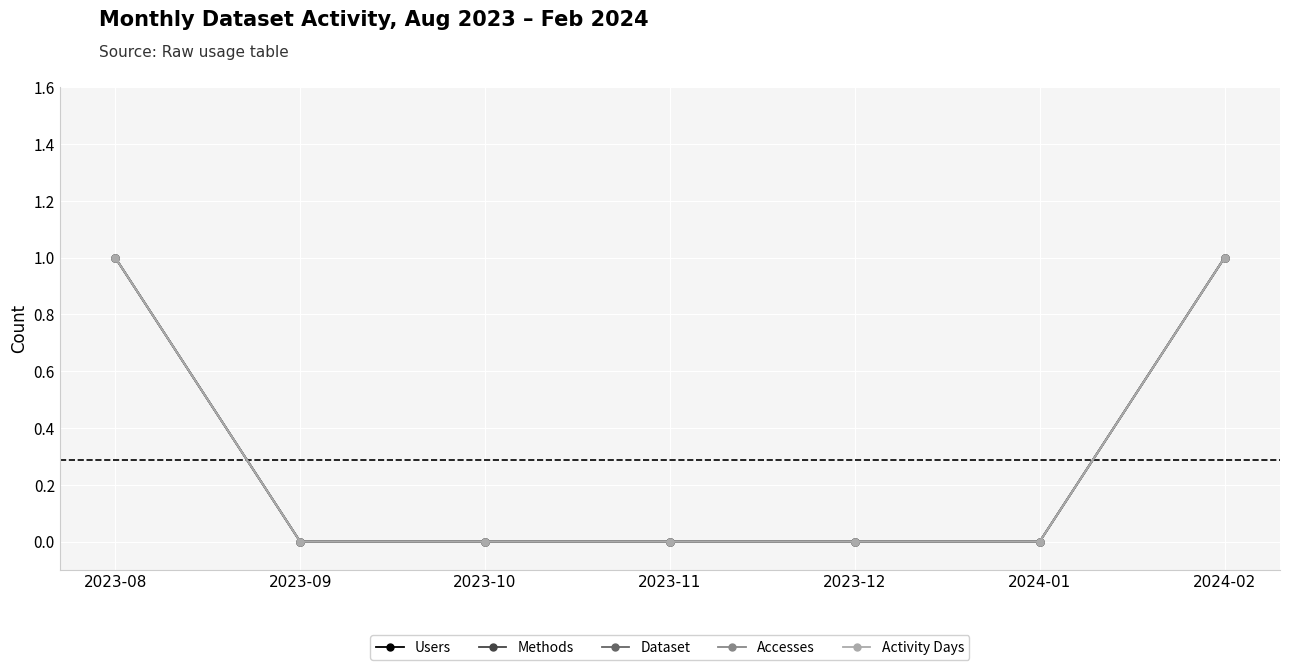

Between 2024-01 and 2023-09, which is larger?

2024-01